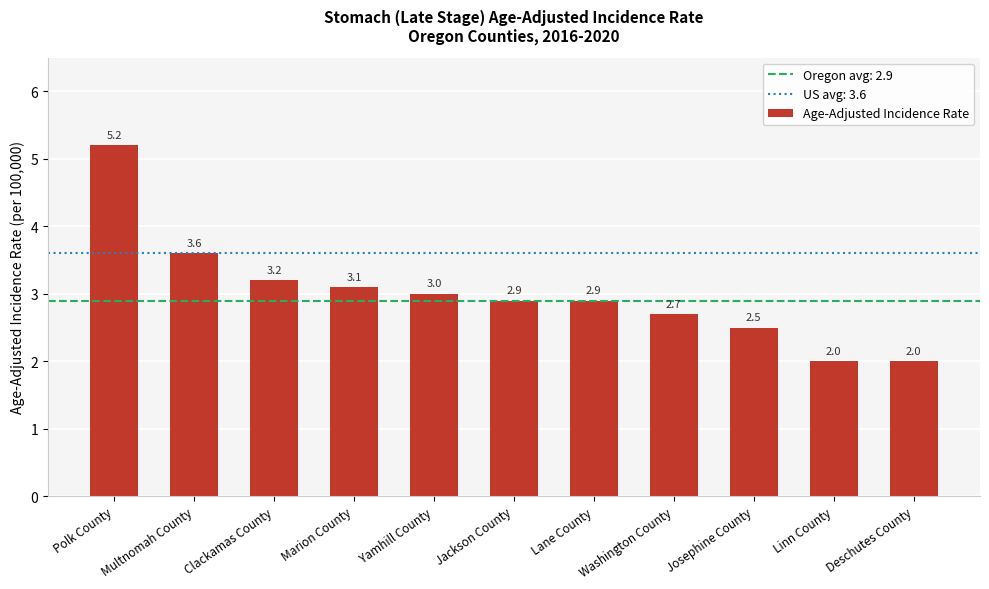

Approximately how many times larger is the value at Yamhill County compared to Linn County?

1.5